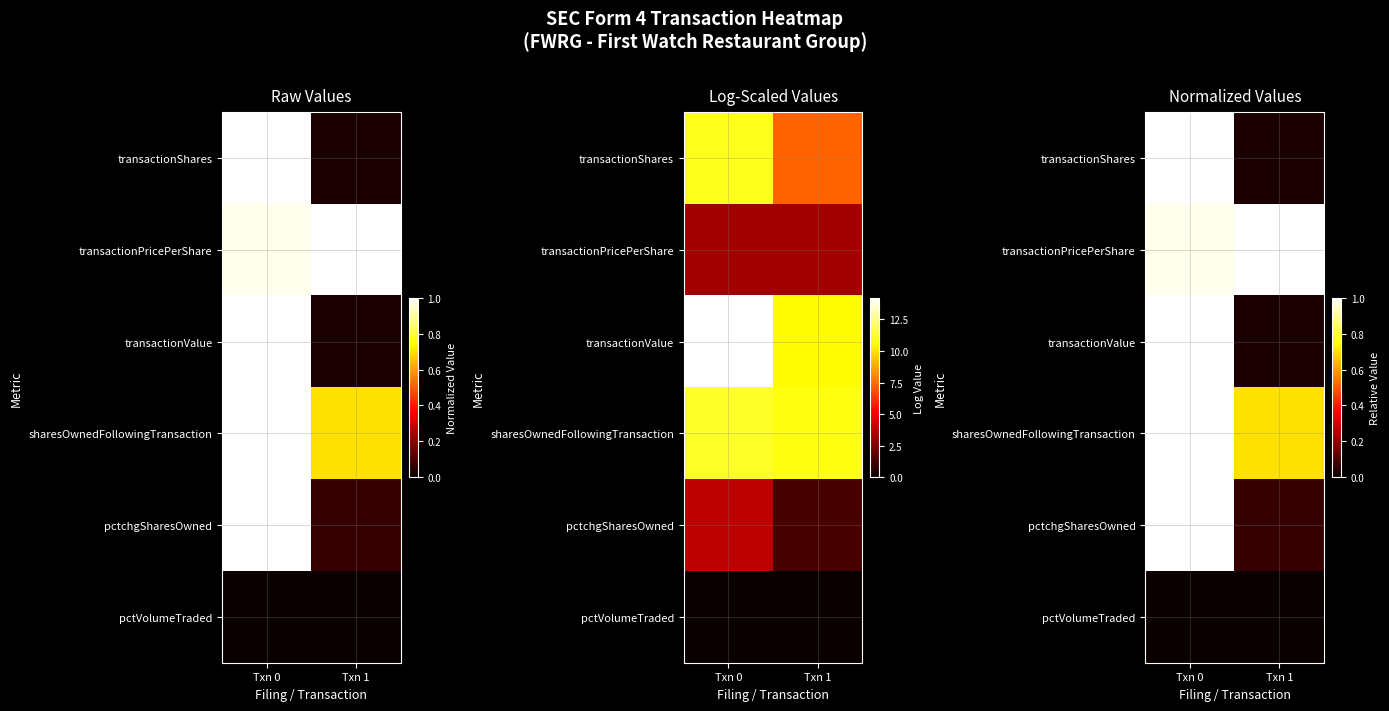

At which label is transactionShares closest to 0?

Txn 1